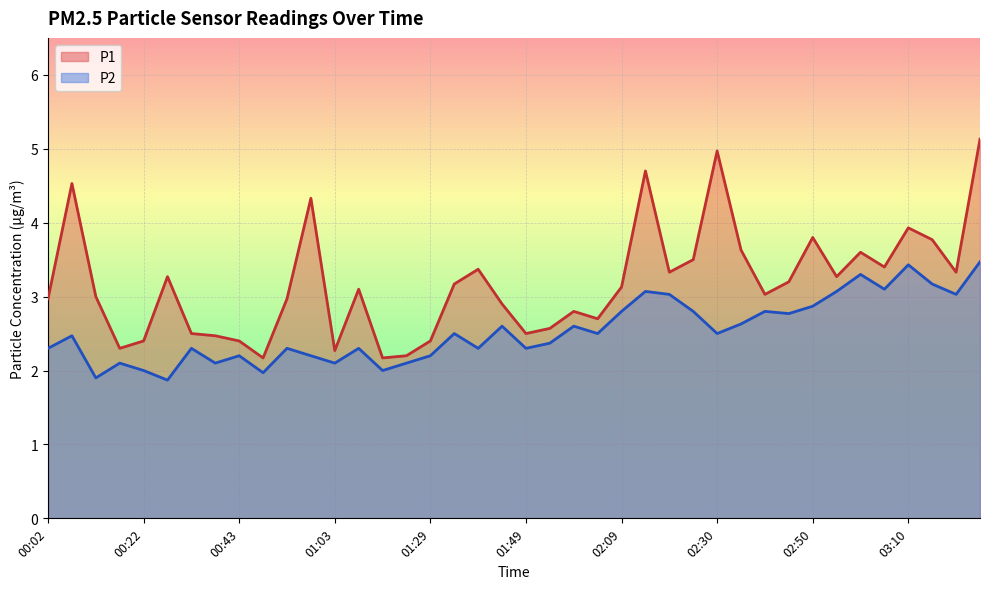

True or false: P1 and P2 intersect in this chart.

False